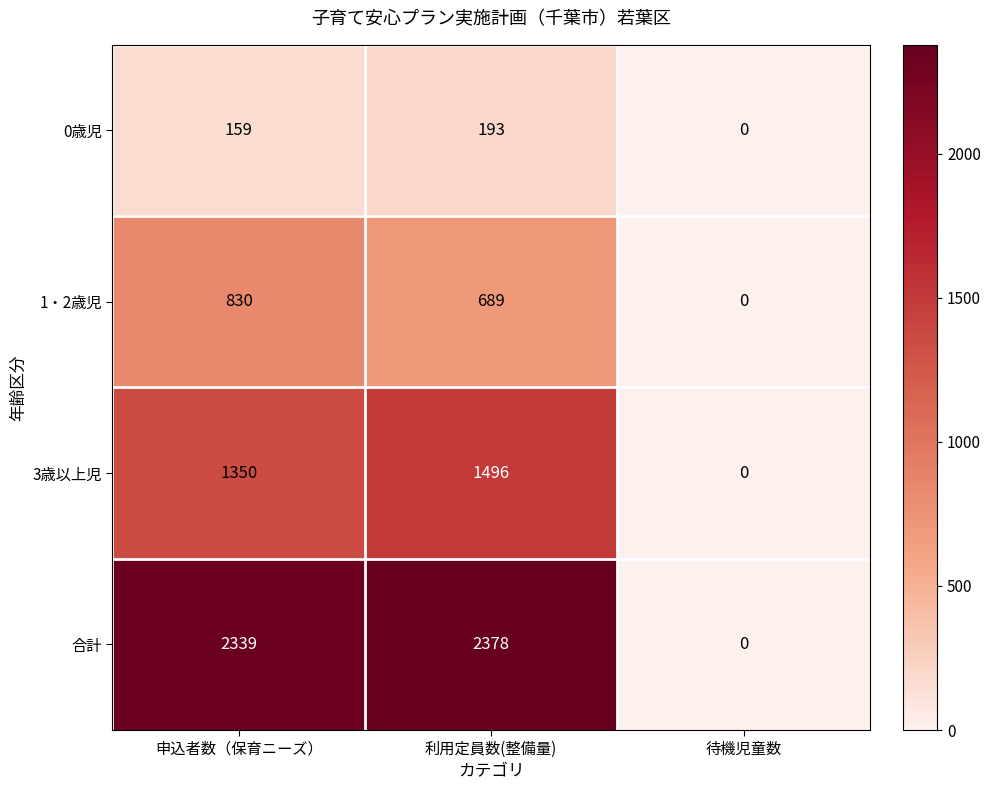

Which category has the lowest value in the 合計 series?

待機児童数